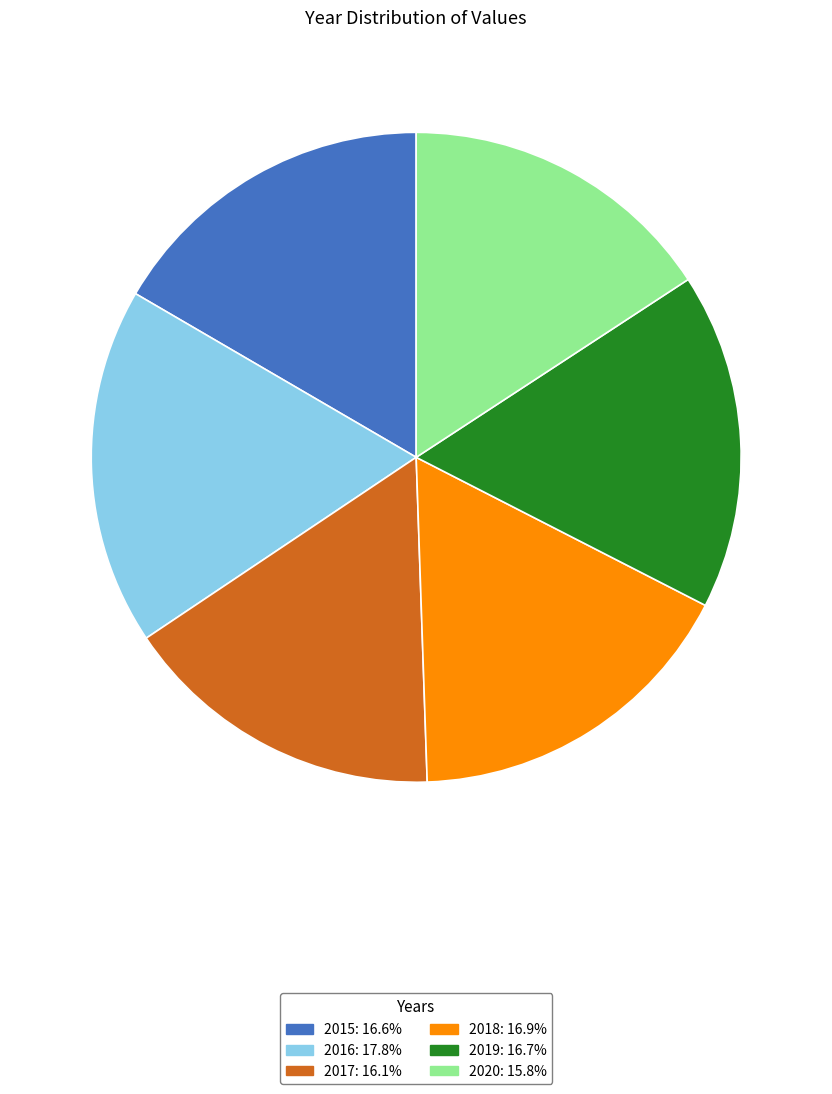

How many segments does this pie chart have?

6